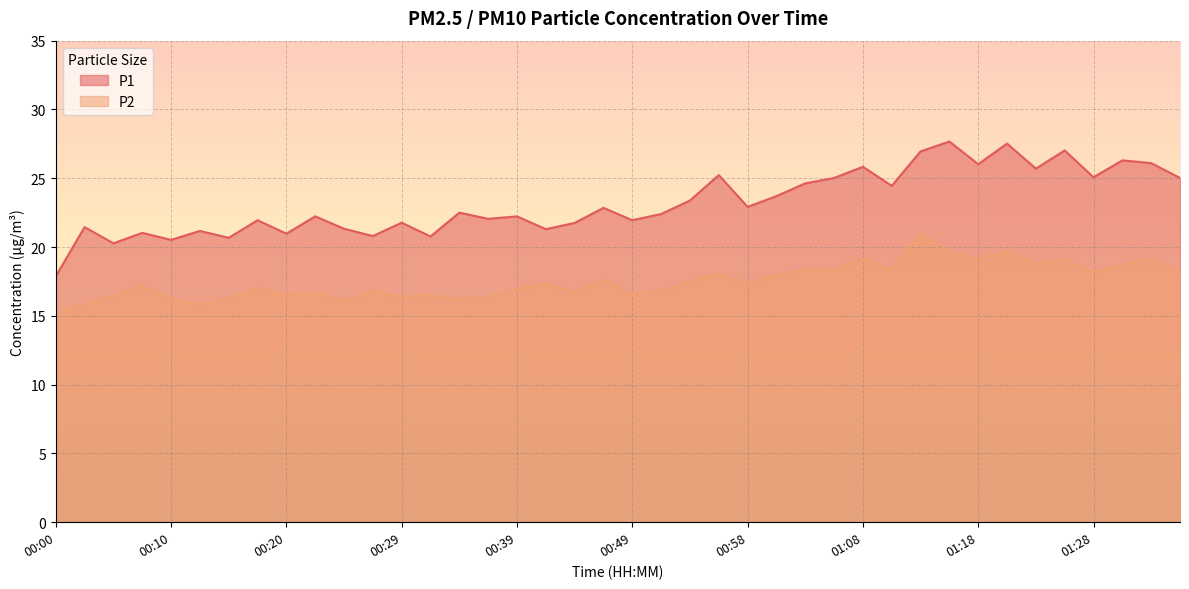

What is the difference between the highest and lowest values at 00:12?

5.4